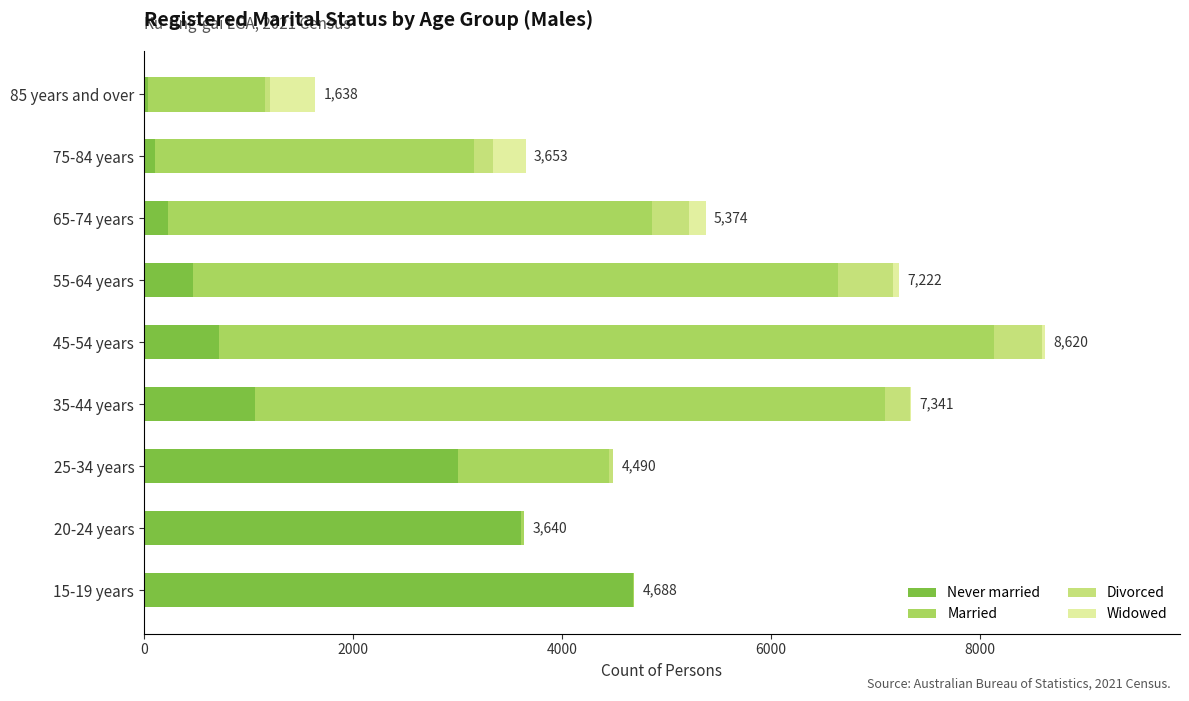

What is the sum of all Never married values?

13926